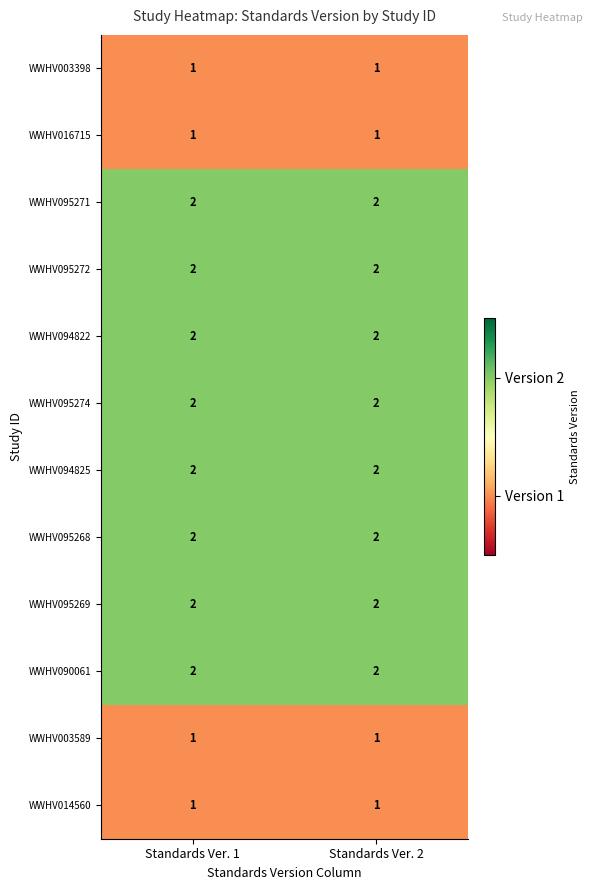

True or false: WWHV094822 has a value of 2 at Standards Ver. 1.

True